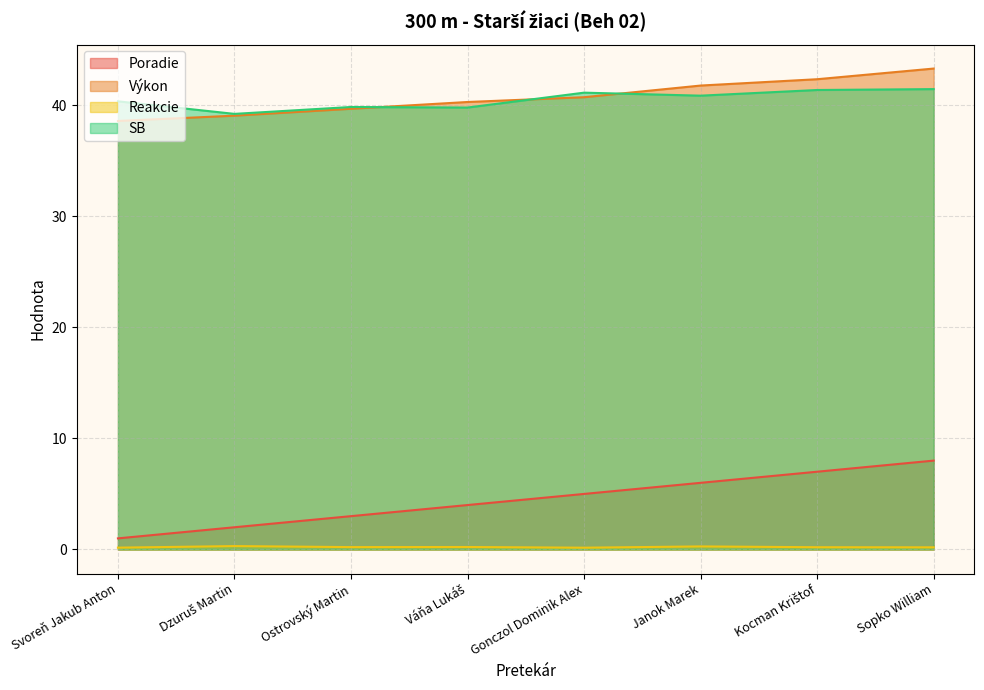

Rank the categories by Reakcie value from lowest to highest.

Gonczol Dominik Alex, Svoreň Jakub Anton, Sopko William, Kocman Krištof, Ostrovský Martin, Váňa Lukáš, Janok Marek, Dzuruš Martin